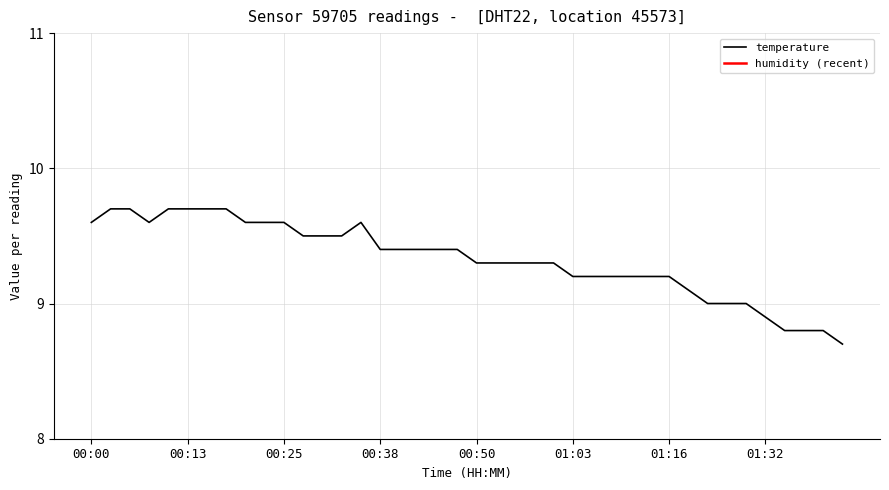

Reading right to left, extract all data points from this chart.

01:42=8.7	01:39=8.8	01:37=8.8	01:34=8.8	01:32=8.9	01:29=9.0	01:26=9.0	01:24=9.0	01:21=9.1	01:16=9.2	01:13=9.2	01:10=9.2	01:07=9.2	01:05=9.2	01:03=9.2	01:00=9.3	00:58=9.3	00:55=9.3	00:53=9.3	00:50=9.3	00:47=9.4	00:45=9.4	00:43=9.4	00:40=9.4	00:38=9.4	00:35=9.6	00:33=9.5	00:30=9.5	00:28=9.5	00:25=9.6	00:23=9.6	00:20=9.6	00:18=9.7	00:15=9.7	00:13=9.7	00:10=9.7	00:08=9.6	00:05=9.7	00:03=9.7	00:00=9.6